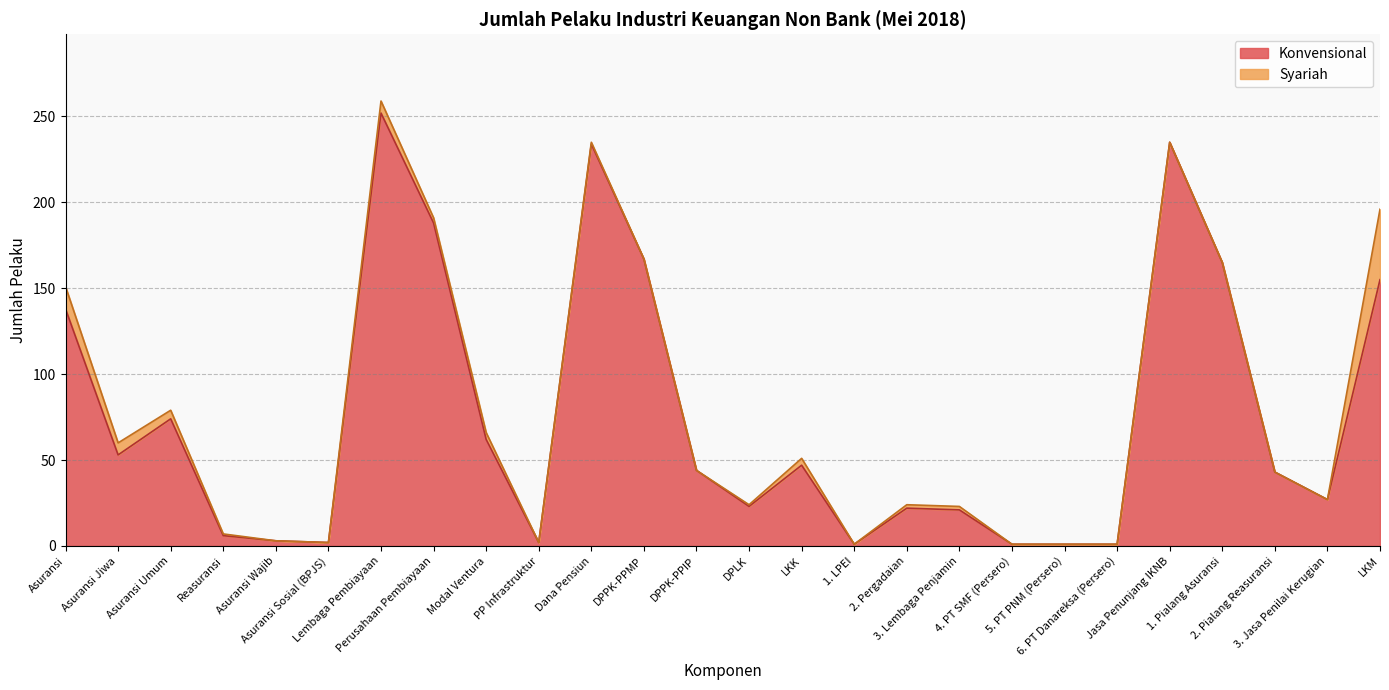

At which category does the chart reach its peak across all series?

Lembaga Pembiayaan